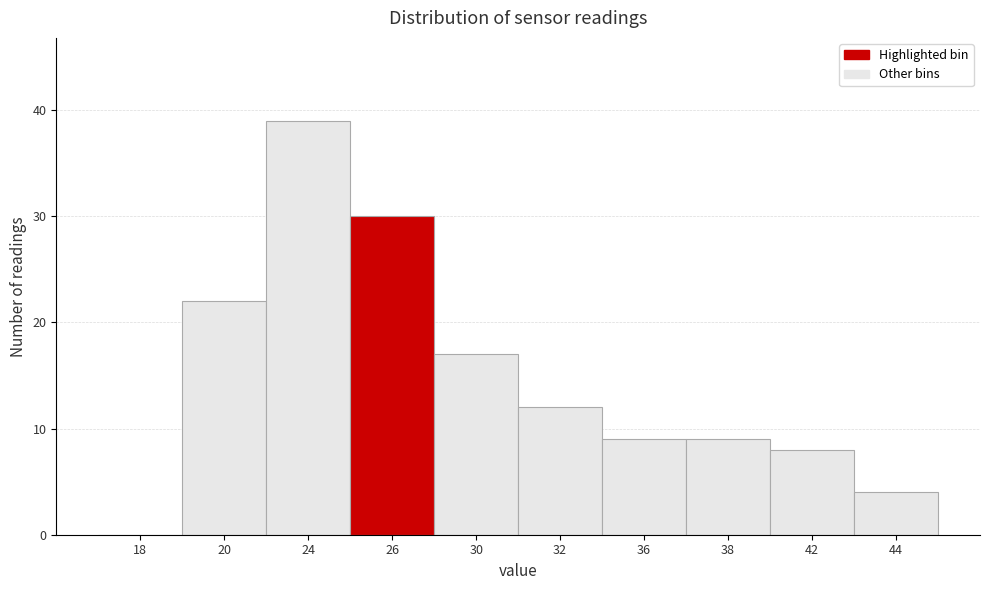

Reading right to left, list all the values displayed in this chart.

44=4	42=8	38=9	36=9	32=12	30=17	26=30	24=39	20=22	18=0